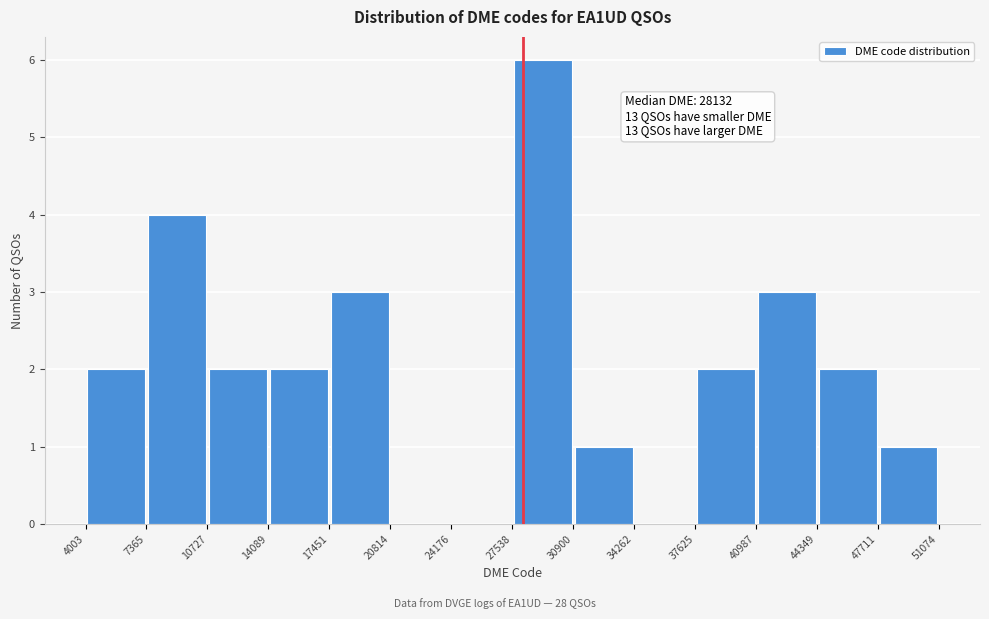

Over which range of the x-axis is the bar tallest?

27538 to 30900